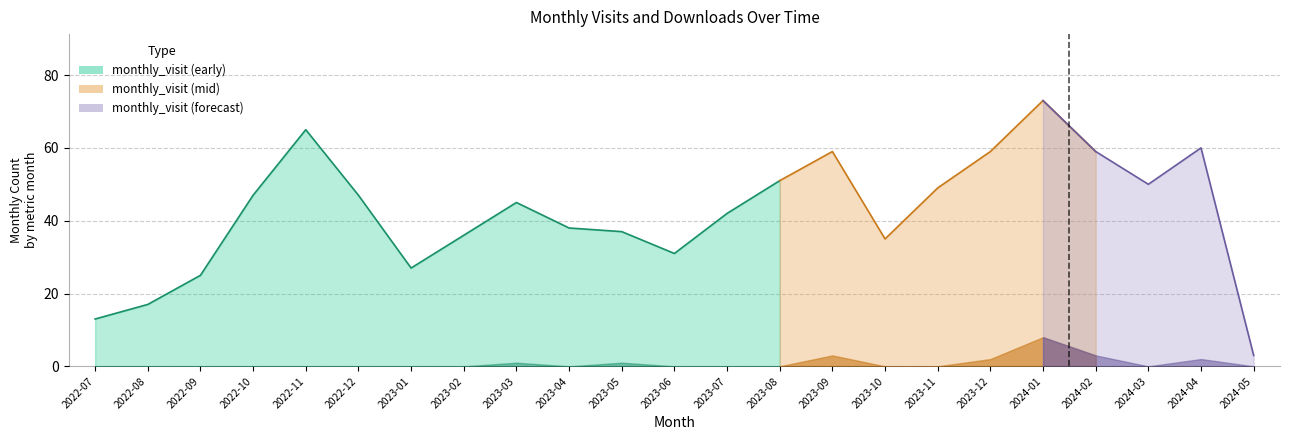

How many values in the monthly_visit series are below 45?

11